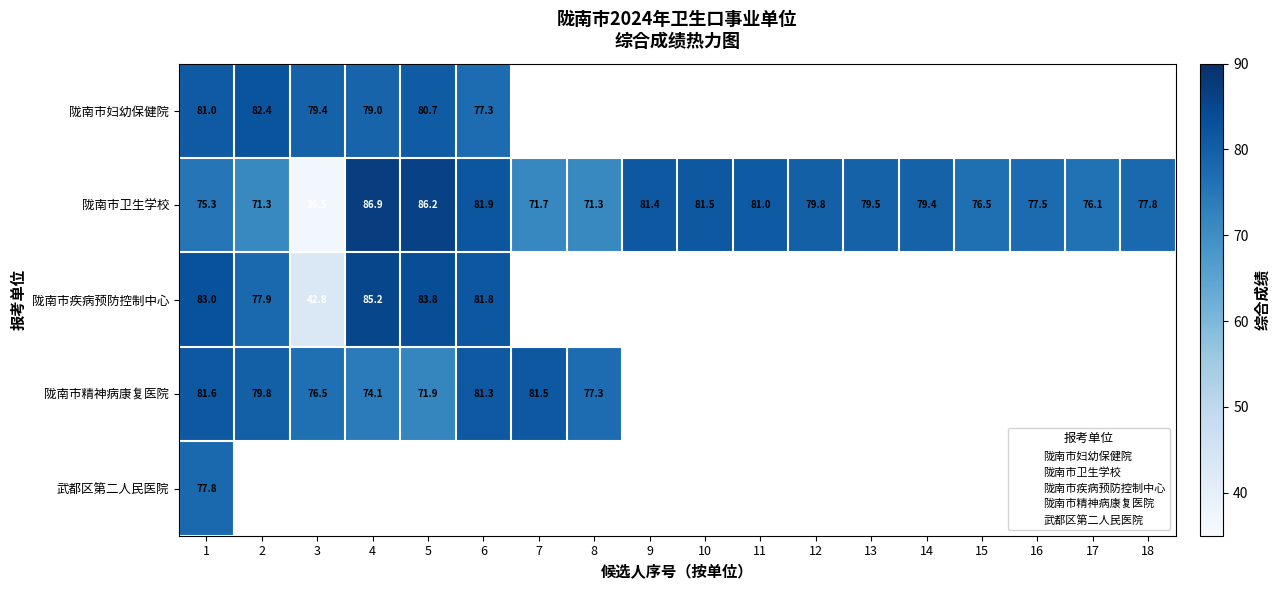

The 陇南市妇幼保健院 series shows 80.7 at 5. True or false?

True